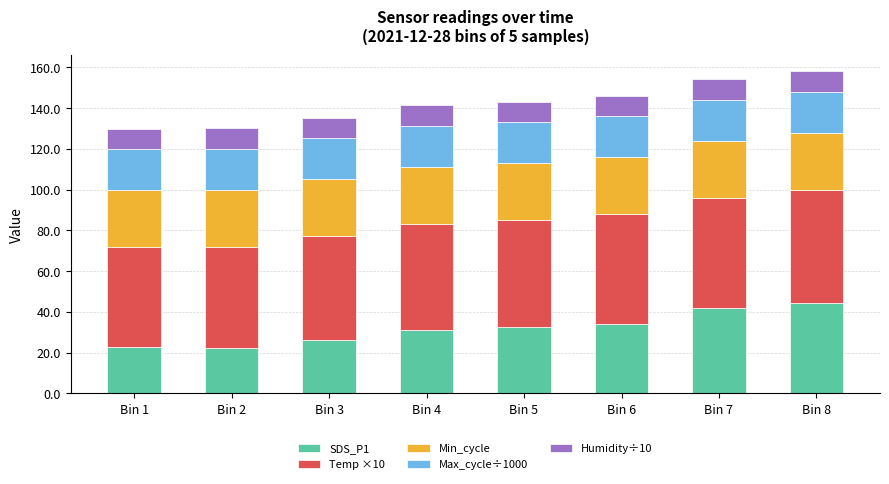

What is the difference between the second highest and second lowest values in the SDS_P1 series?

19.2